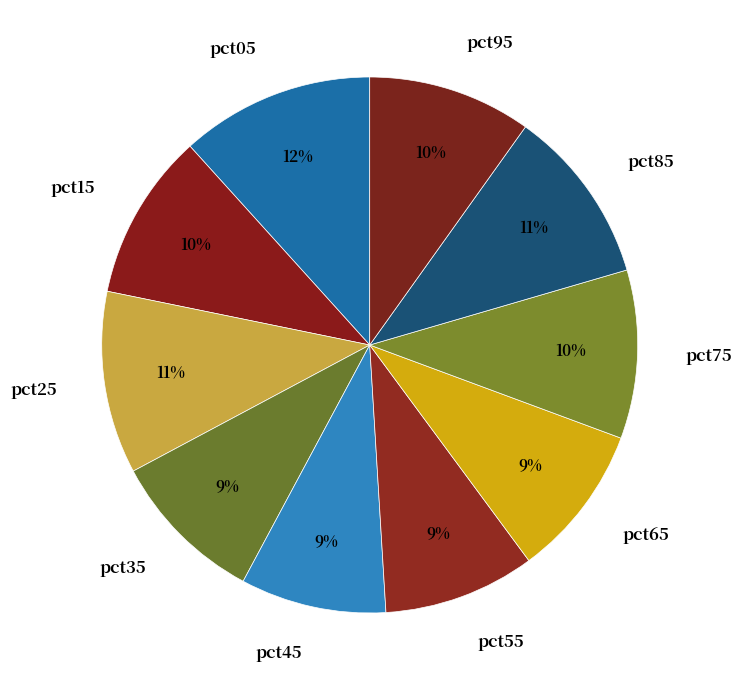

How many segments does this pie chart have?

10